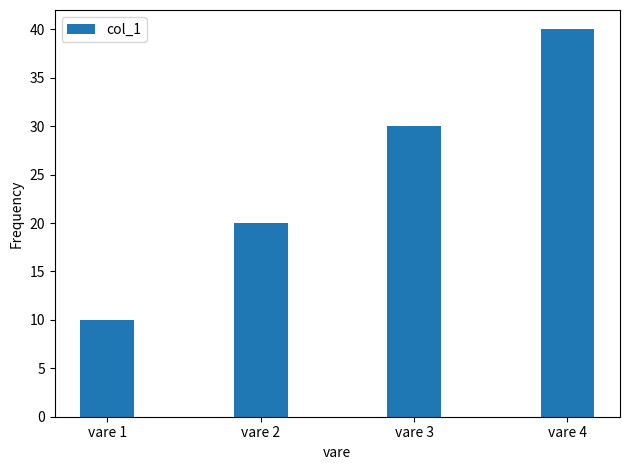

Is it true that the value at vare 4 is 59?

False